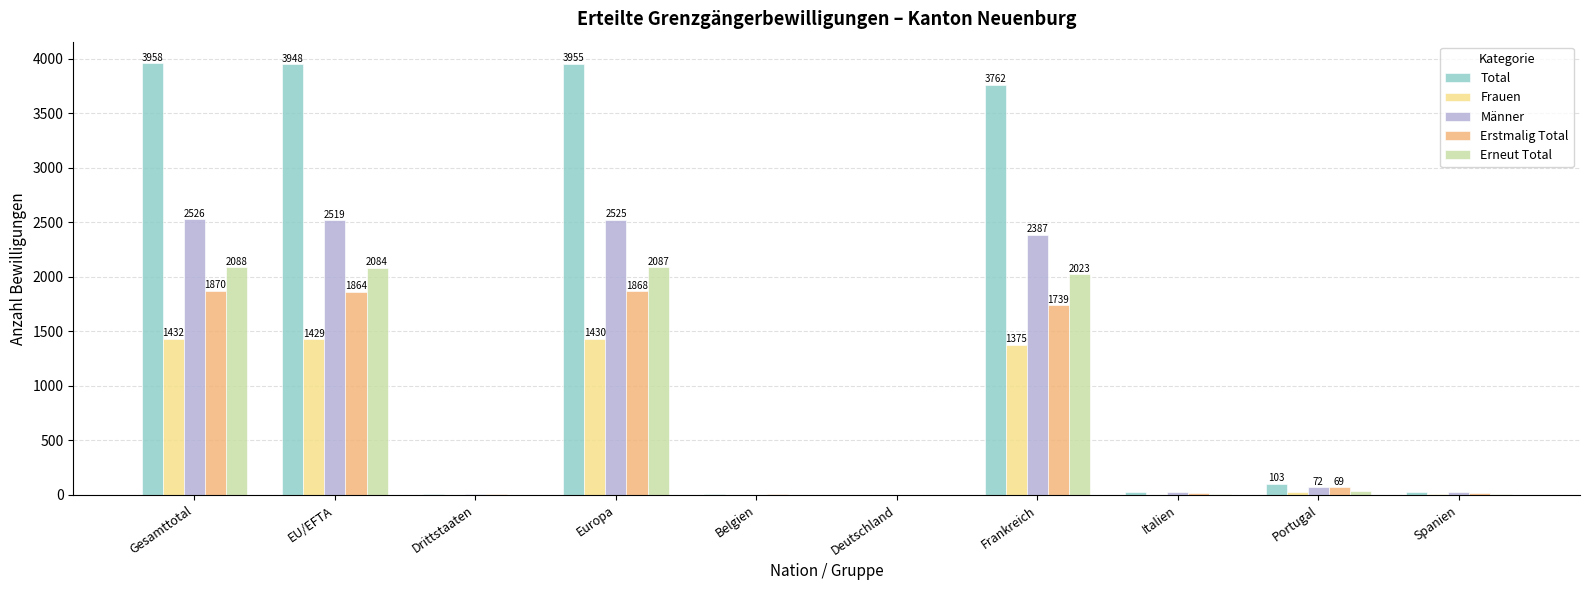

The Frauen series shows 741 at Frankreich. True or false?

False